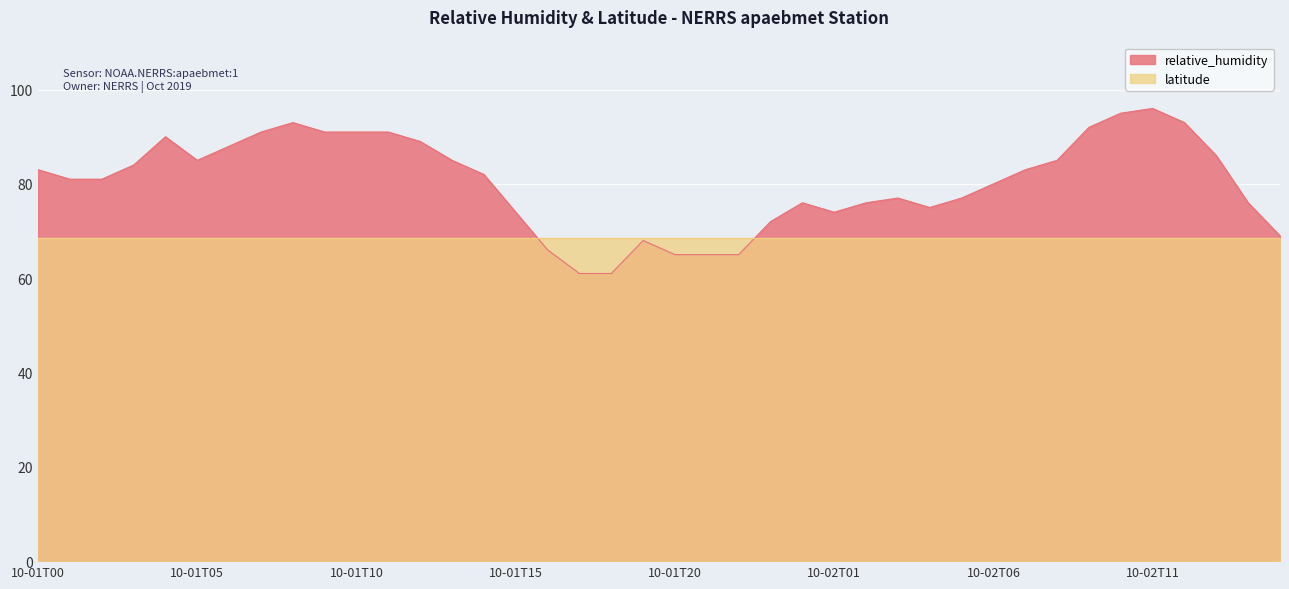

What position from the left is 2019-10-01T01:45?

2